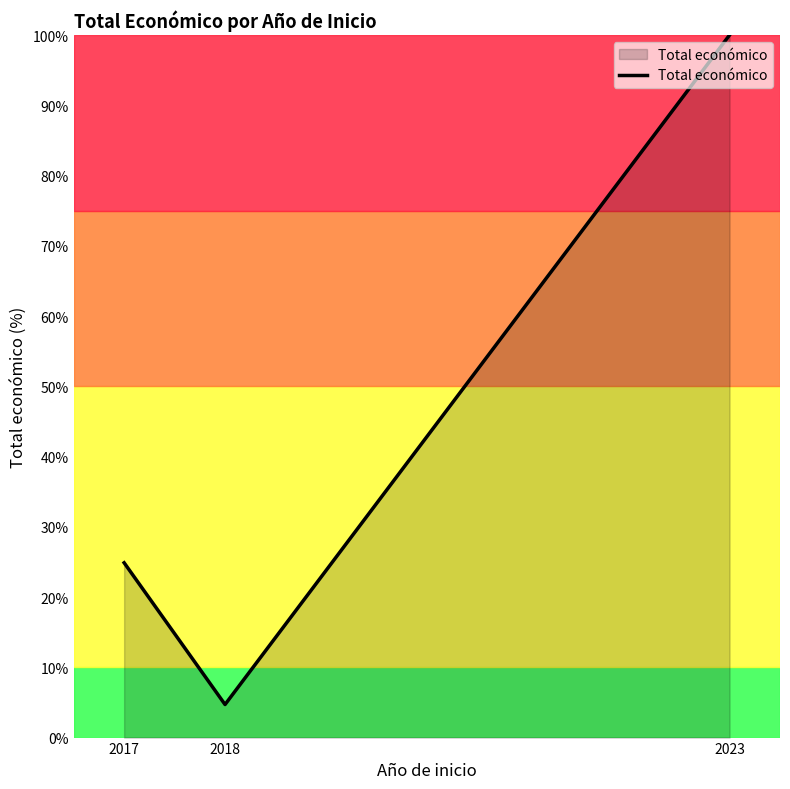

What value does the data have at 2023?

100.0